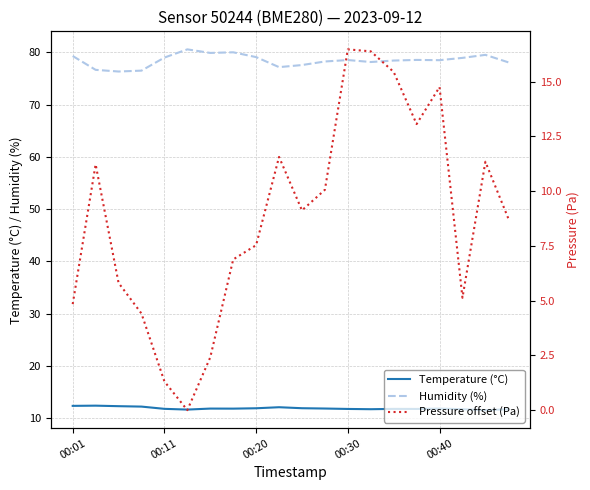

How many lines are shown in the chart?

3